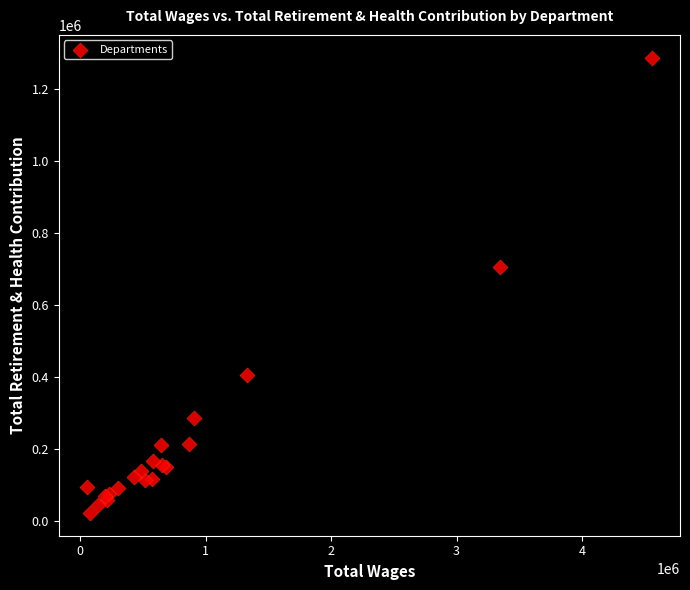

What Y value in the scatter plot is closest to 654785?

705541